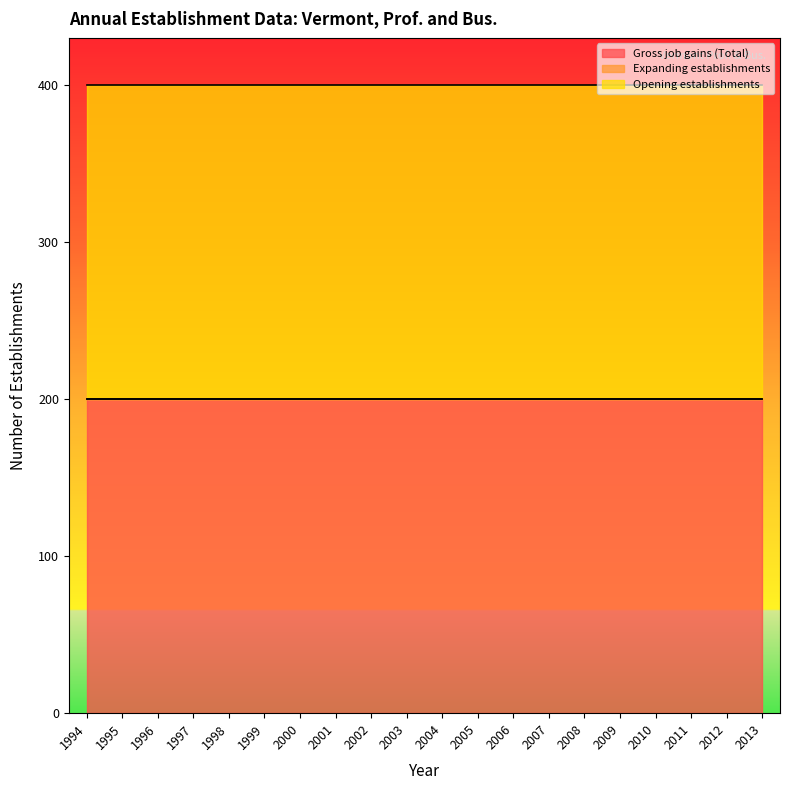

What is the sum of all Opening establishments values?

4000